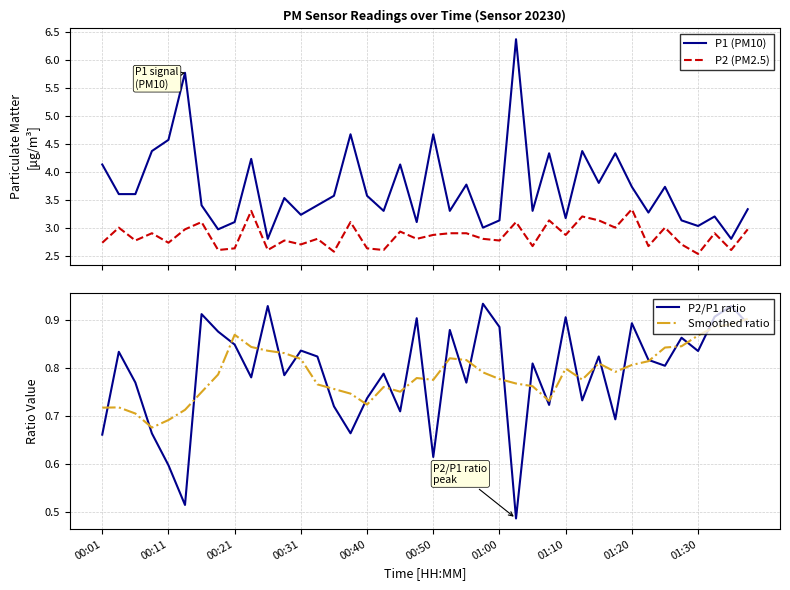

True or false: P2 (PM2.5) and Smoothed ratio intersect in this chart.

False